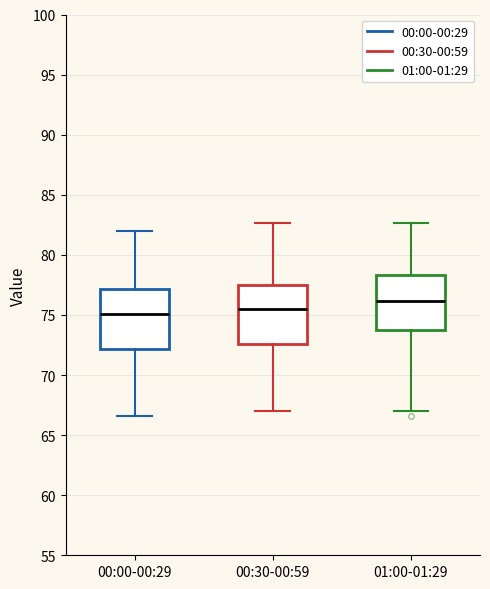

Reading left to right, transcribe this box plot: for each box, give where its median line is, the range the box spans, and where its two whiskers end, as read against the y-axis. The values are not printed on the chart, so give them approximately, as read against the axis.

00:00-00:29: median 75.0, box 72.0 to 77.0, whiskers 66.5 to 82.0
00:30-00:59: median 75.5, box 72.5 to 77.5, whiskers 67.0 to 82.5
01:00-01:29: median 76.0, box 74.0 to 78.5, whiskers 67.0 to 82.5